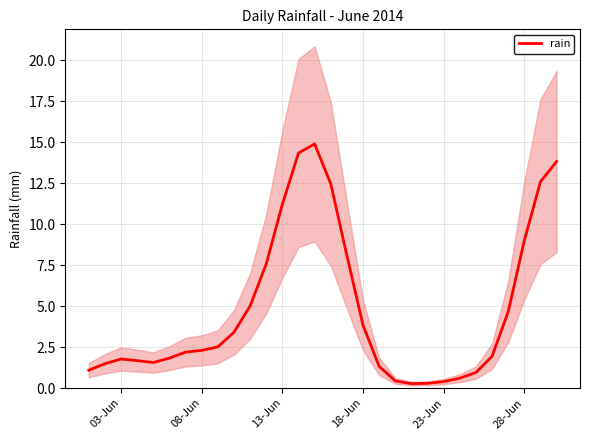

The rain series shows 1.8 at 03-Jun. True or false?

True